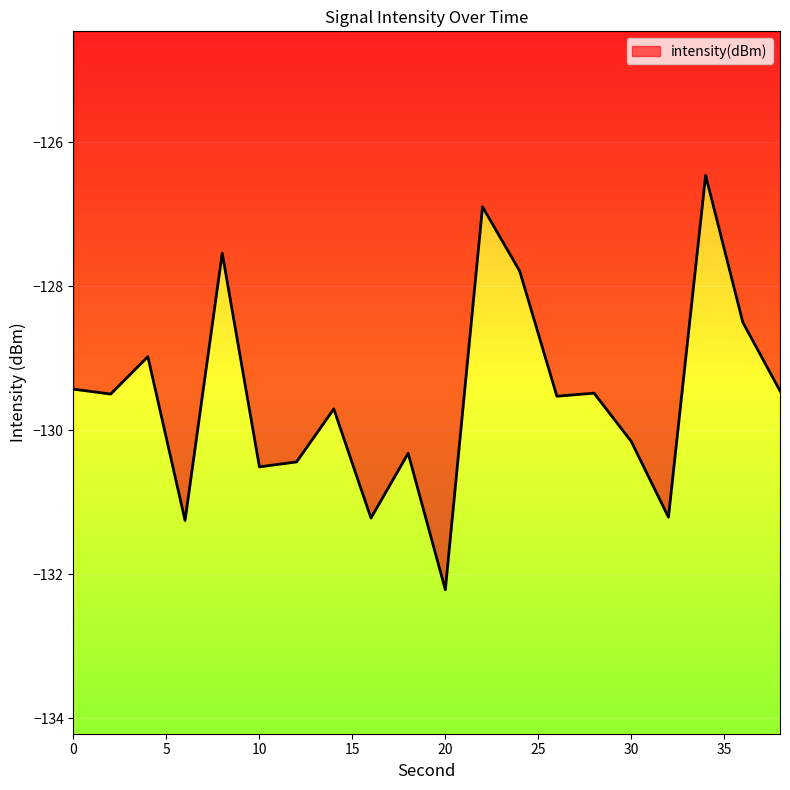

How many values are below -129?

14